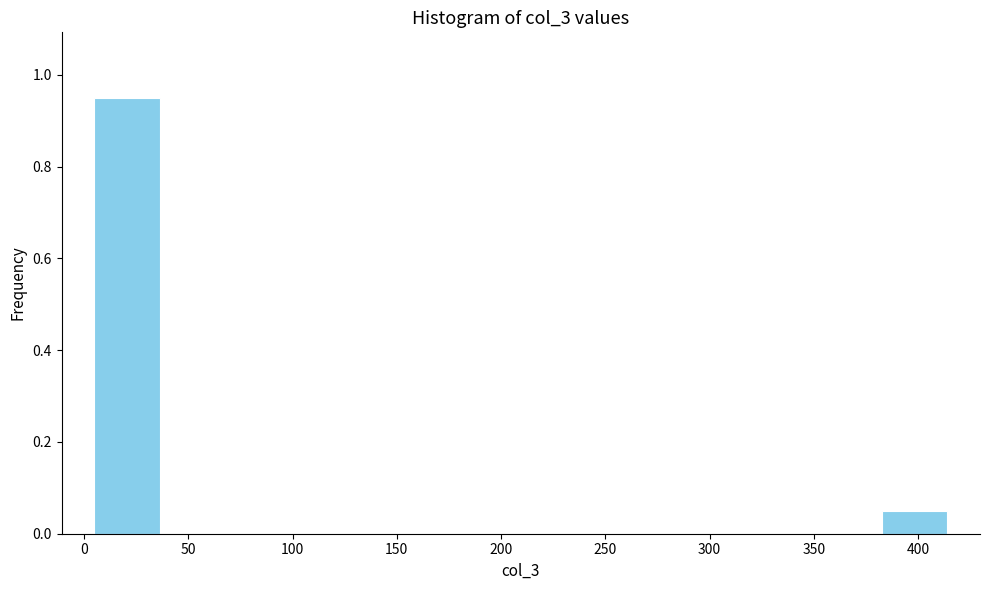

Reading left to right, list every bar in this chart as the range it spans on the x-axis followed by its height. Neither the bar edges nor the heights are printed on the chart, so give them approximately, as read against the axes.

5 to 35: 0.96
35 to 70: 0
70 to 100: 0
100 to 130: 0
130 to 160: 0
160 to 195: 0
195 to 225: 0
225 to 255: 0
255 to 290: 0
290 to 320: 0
320 to 350: 0
350 to 385: 0
385 to 415: 0.06